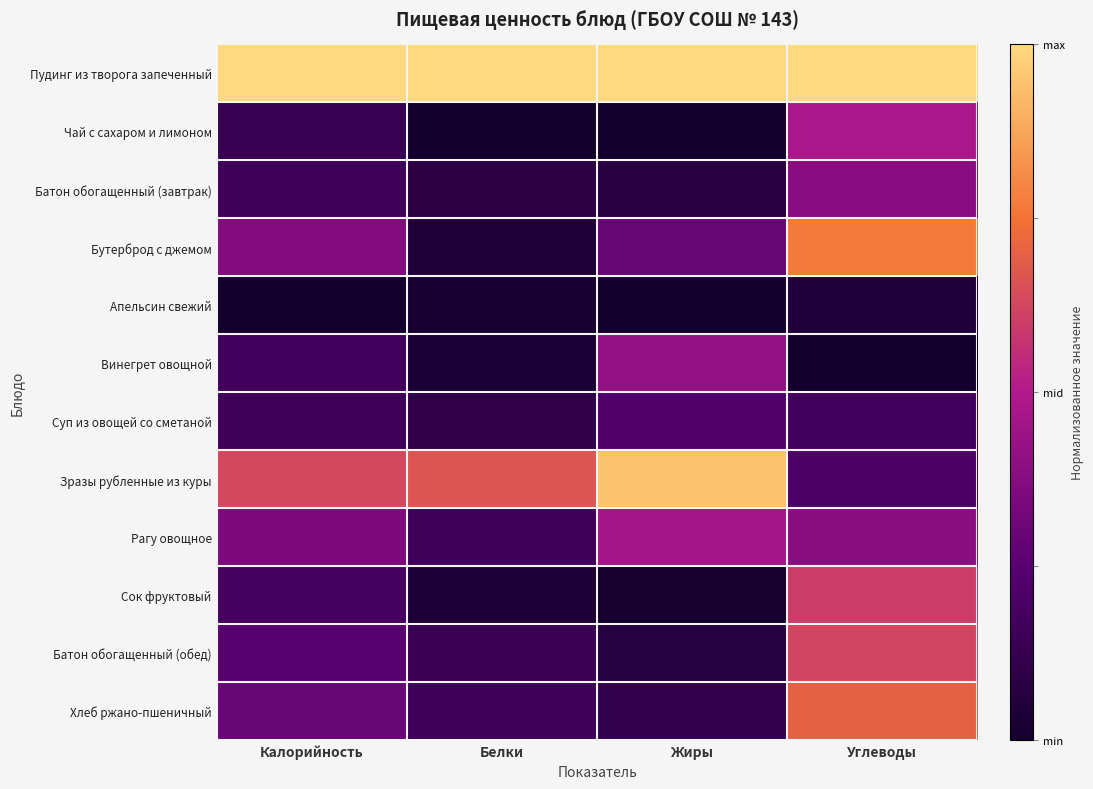

Reading right to left, extract all data points from this chart.

Пудинг из творога запеченный: Углеводы=1.0	Жиры=1.0	Белки=1.0	Калорийность=1.0
Чай с сахаром и лимоном: Углеводы=0.5	Жиры=0.0	Белки=0.0	Калорийность=0.1
Батон обогащенный (завтрак): Углеводы=0.4	Жиры=0.1	Белки=0.1	Калорийность=0.2
Бутерброд с джемом: Углеводы=0.8	Жиры=0.3	Белки=0.0	Калорийность=0.4
Апельсин свежий: Углеводы=0.1	Жиры=0.0	Белки=0.0	Калорийность=0.0
Винегрет овощной: Углеводы=0.0	Жиры=0.4	Белки=0.0	Калорийность=0.2
Суп из овощей со сметаной: Углеводы=0.2	Жиры=0.2	Белки=0.1	Калорийность=0.2
Зразы рубленные из куры: Углеводы=0.2	Жиры=0.9	Белки=0.7	Калорийность=0.6
Рагу овощное: Углеводы=0.4	Жиры=0.5	Белки=0.2	Калорийность=0.3
Сок фруктовый: Углеводы=0.6	Жиры=0.0	Белки=0.0	Калорийность=0.2
Батон обогащенный (обед): Углеводы=0.6	Жиры=0.1	Белки=0.1	Калорийность=0.2
Хлеб ржано-пшеничный: Углеводы=0.7	Жиры=0.1	Белки=0.2	Калорийность=0.3